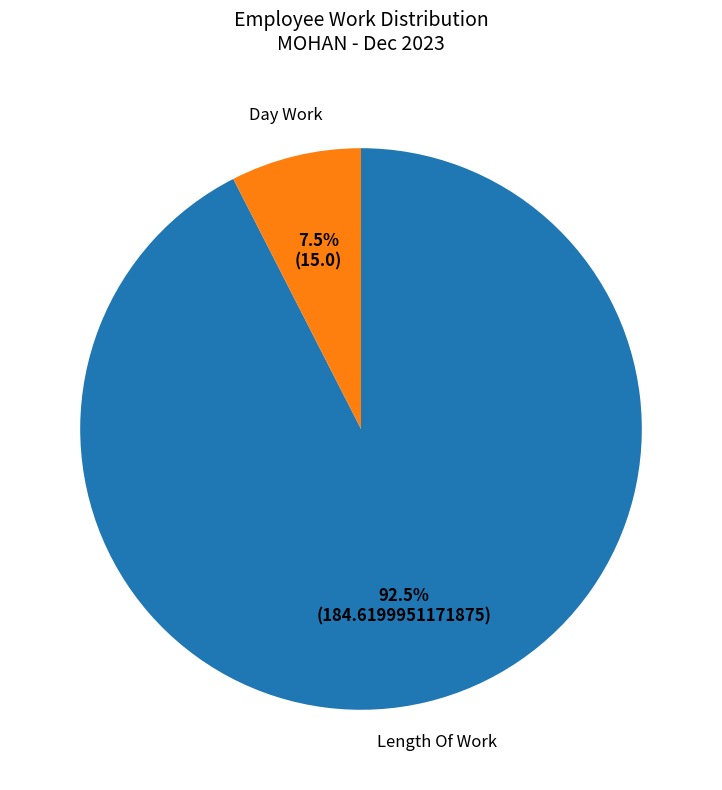

Does any single category account for the majority?

Yes